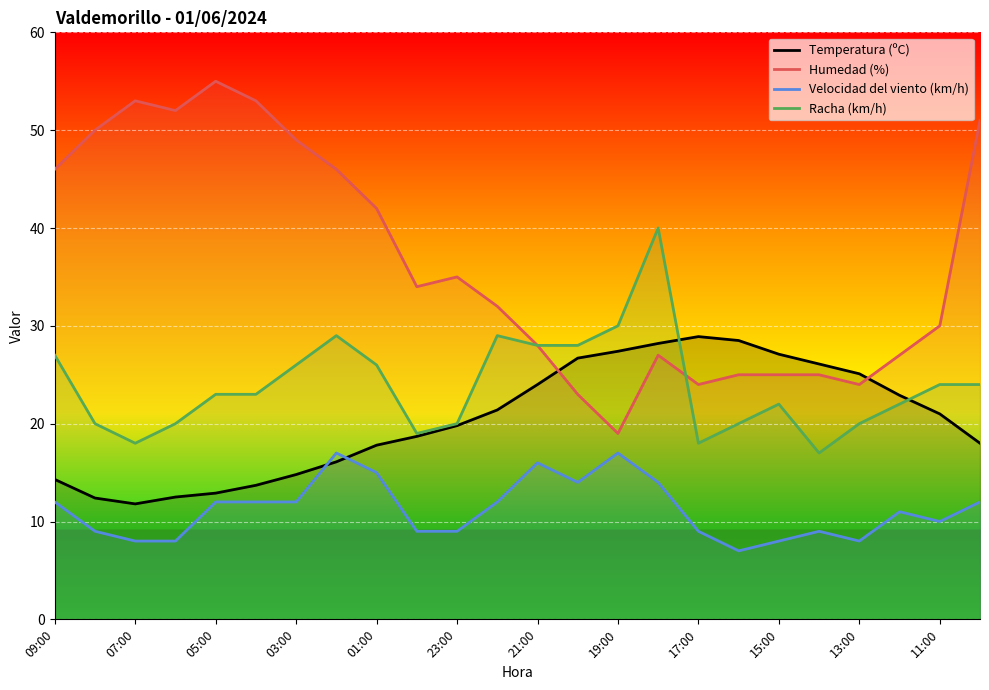

What is the maximum value for Humedad (%)?

55.0